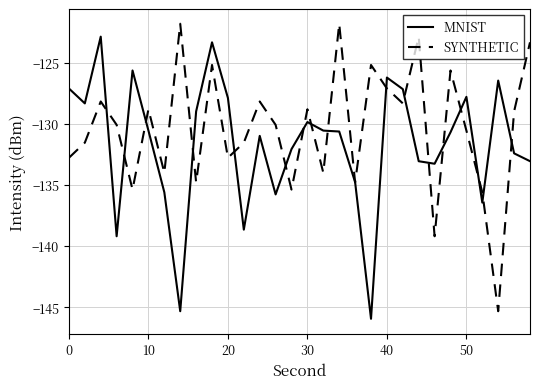

What is the highest value of the MNIST series?

-122.9